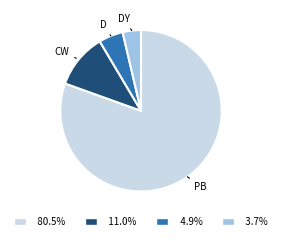

How many segments does this pie chart have?

4